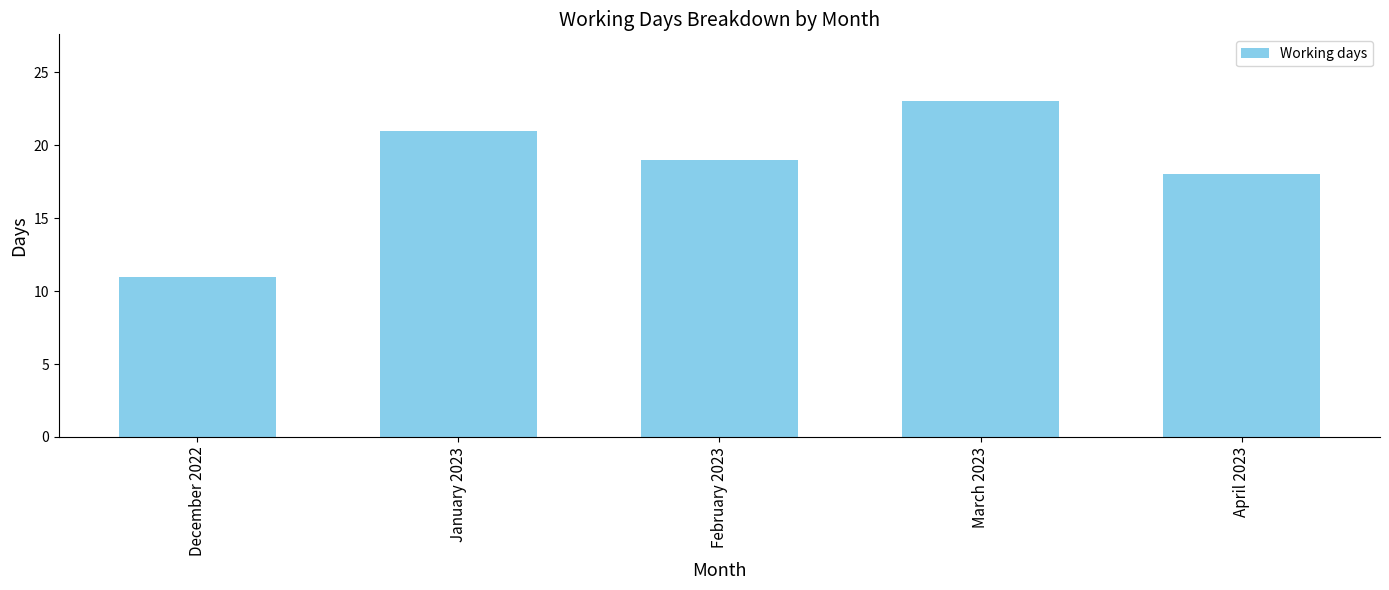

What value does the data have at March 2023?

23